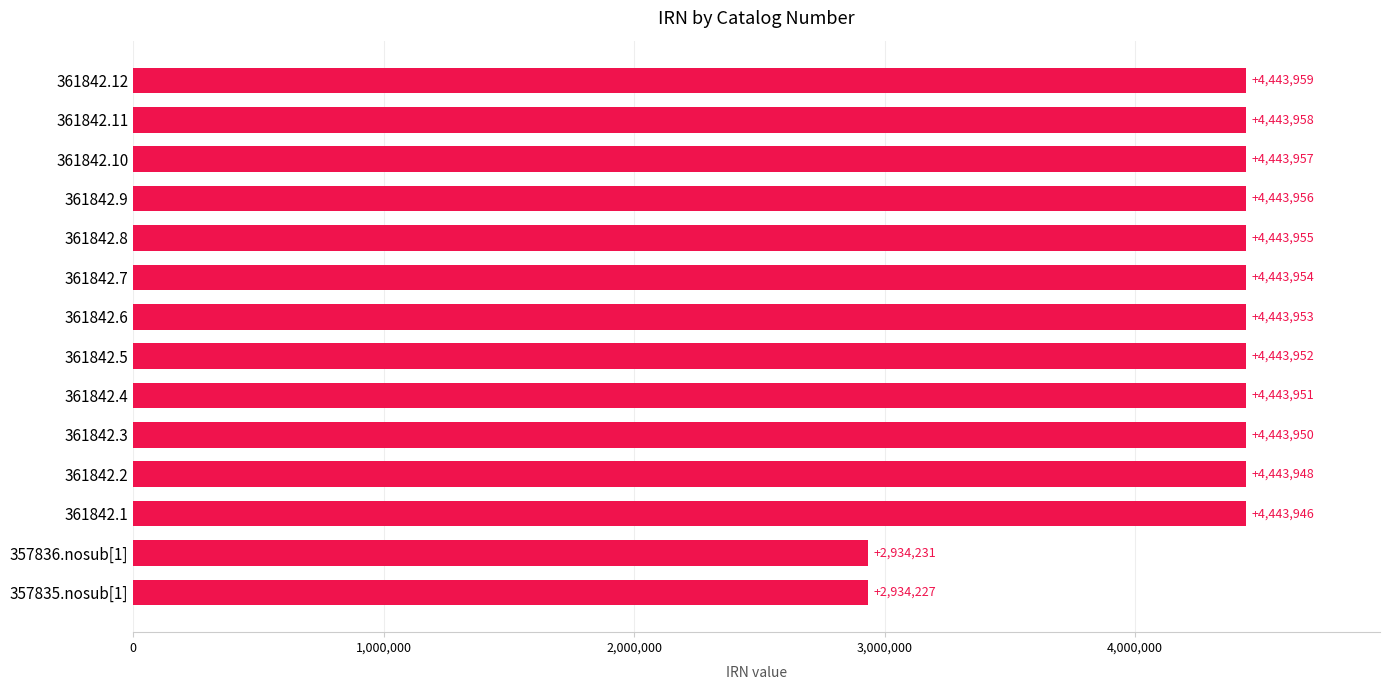

Are the bars grouped side by side (vs. stacked)?

No